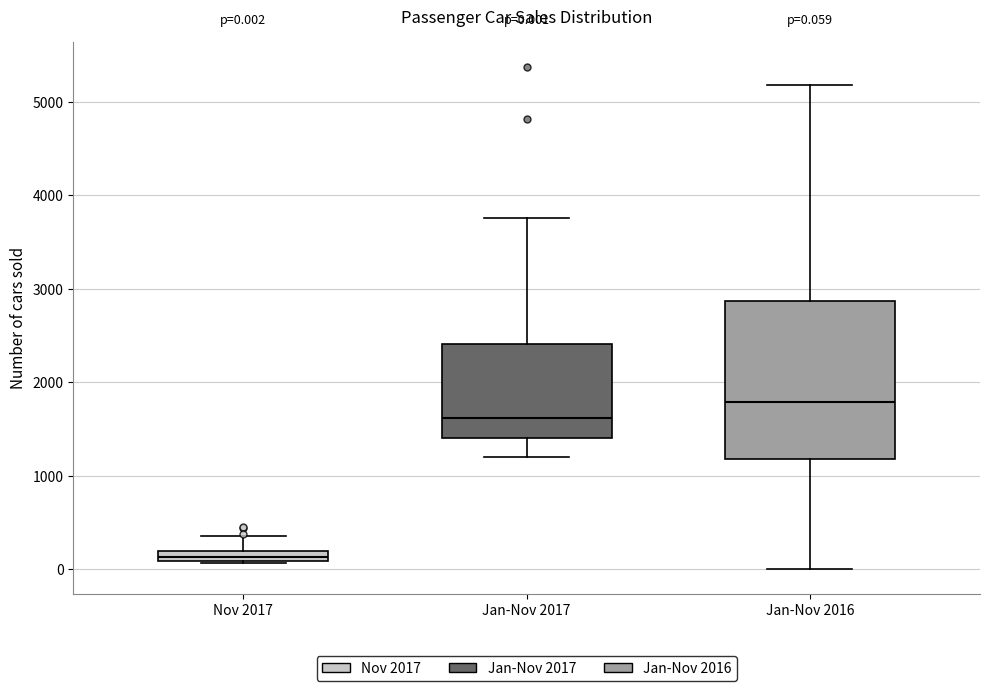

Which box's median line is the lowest?

Nov 2017